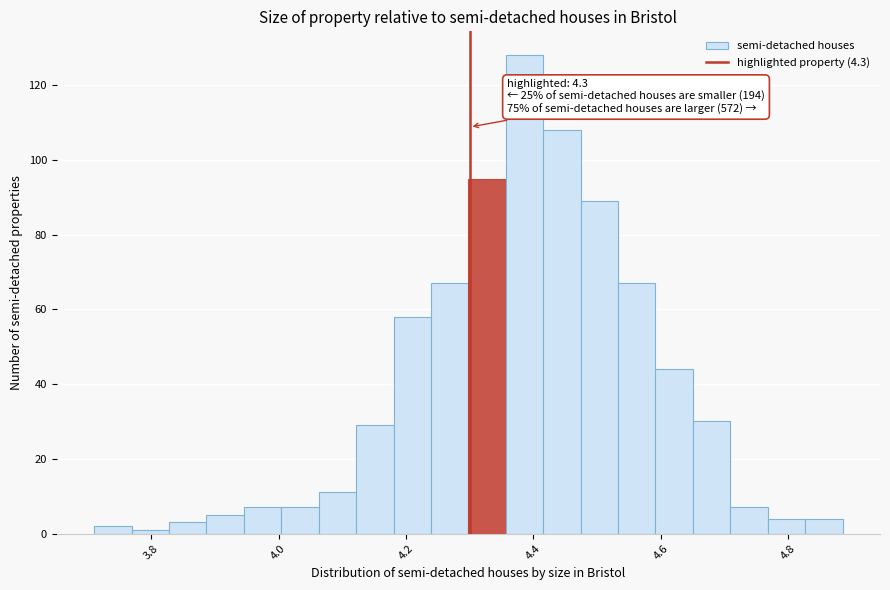

Read against the x-axis, roughly where is the centre of the tallest bar?

4.38